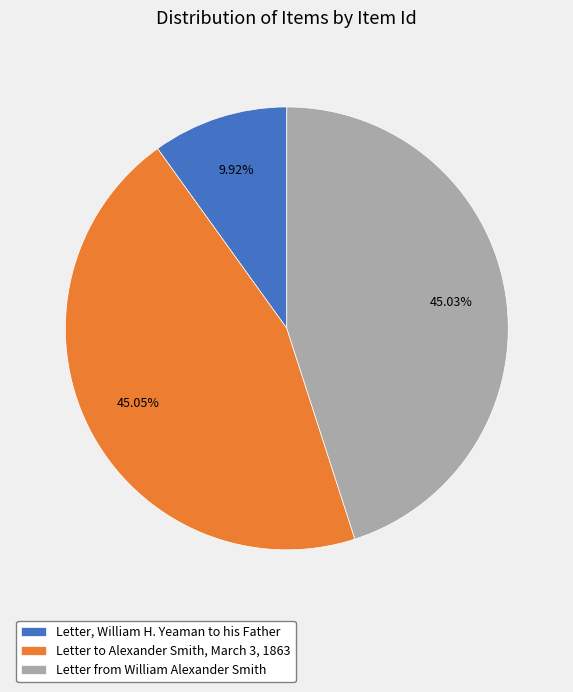

Rank the categories by value from highest to lowest.

Letter to Alexander Smith, March 3, 1863, Letter from William Alexander Smith, Letter, William H. Yeaman to his Father